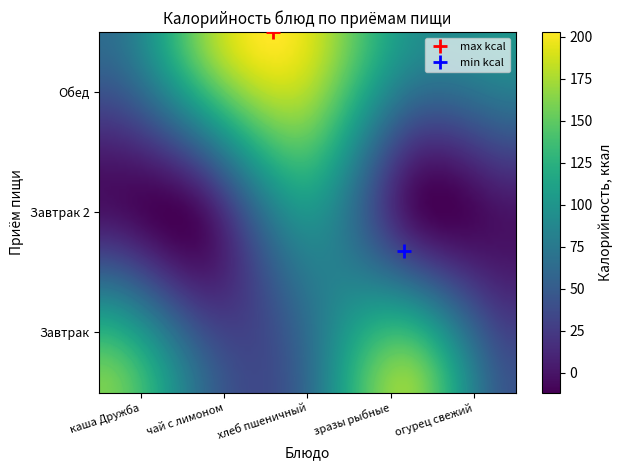

At which category does the chart reach its peak across all series?

хлеб пшеничный